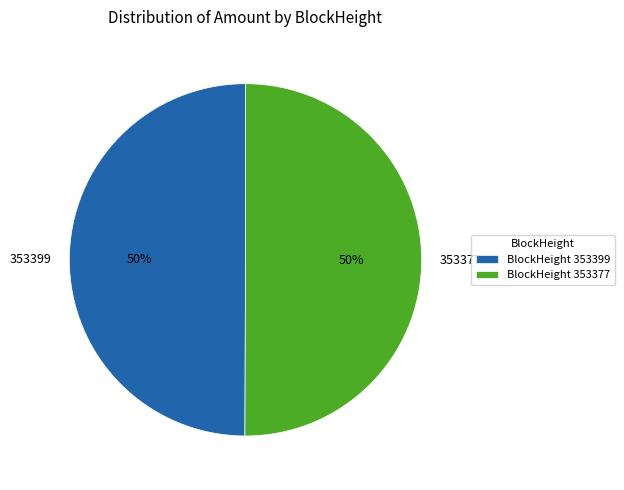

To the nearest percent, what is the combined percentage of 353377 and 353399?

100%